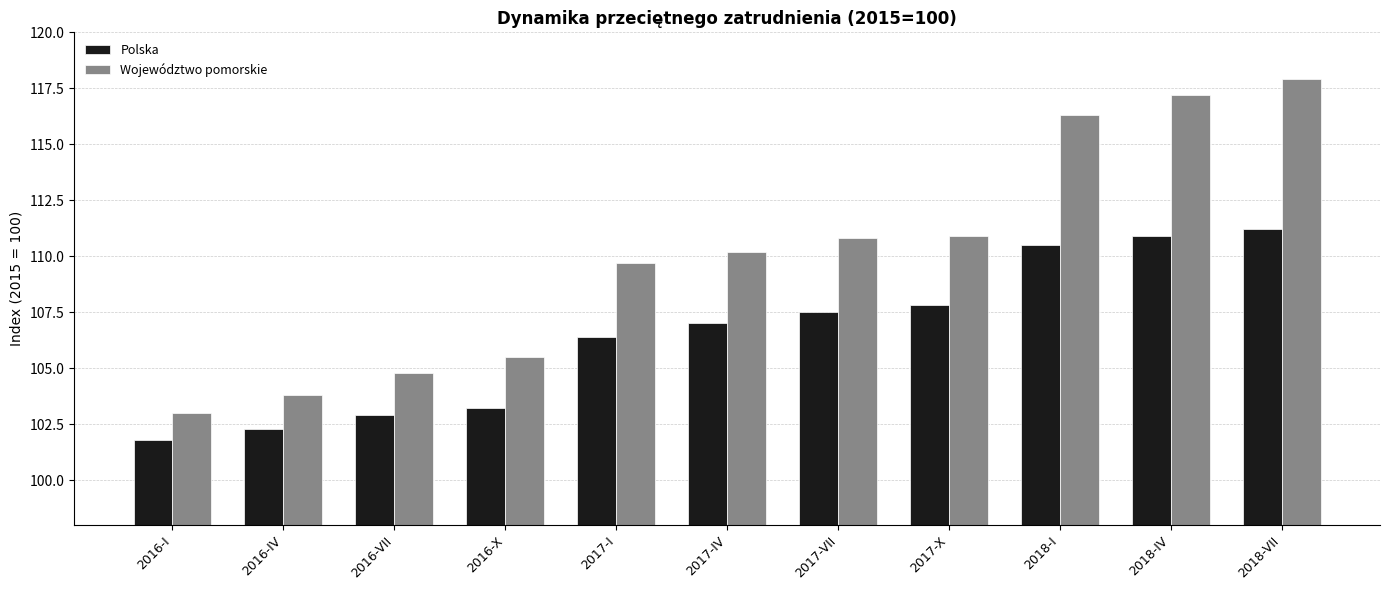

Does the chart contain stacked bars?

No